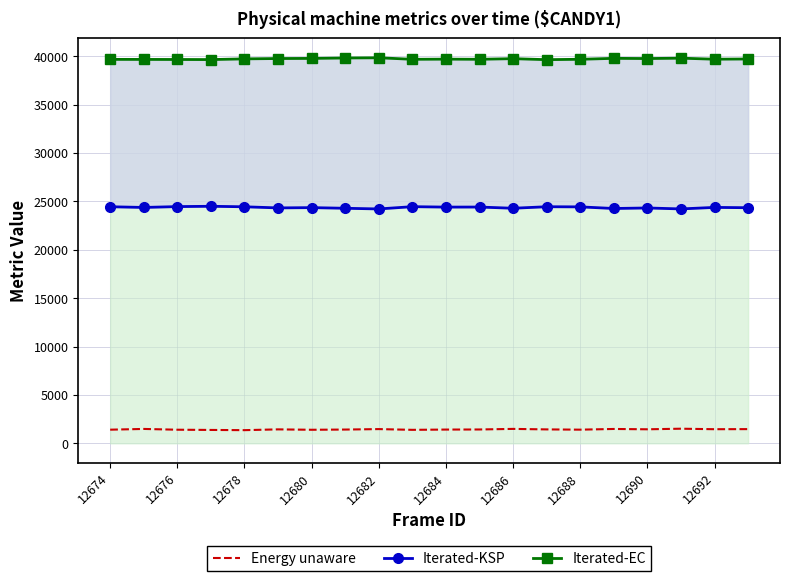

The Iterated-EC series shows 59019 at 12678. True or false?

False